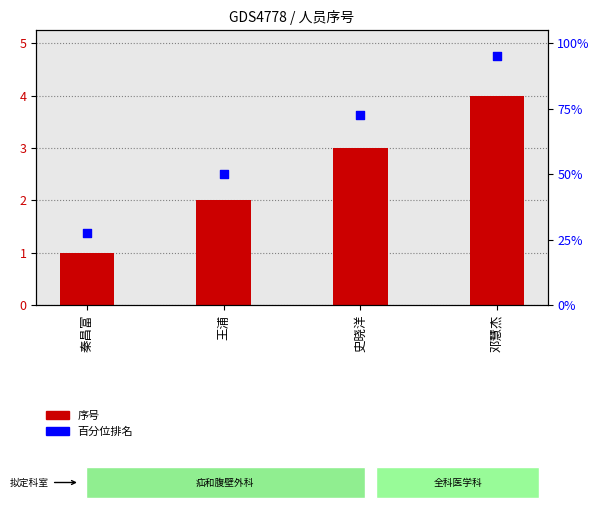

At which category is the sum across all series the highest?

邓慧杰